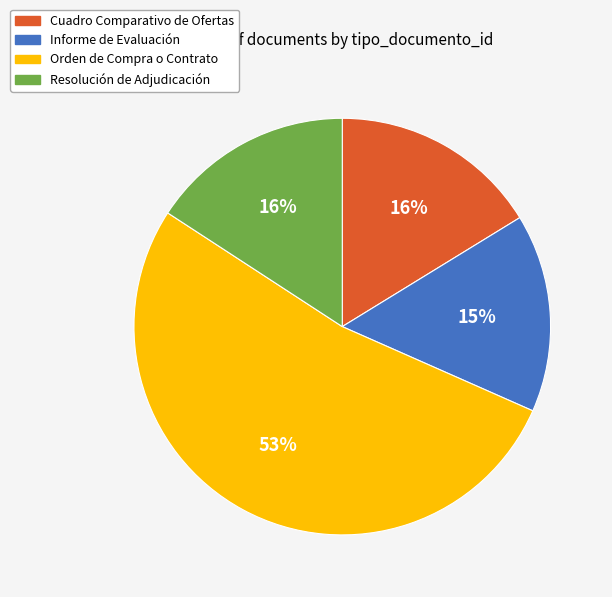

Which has a higher value, Orden de Compra o Contrato or Resolución de Adjudicación?

Orden de Compra o Contrato